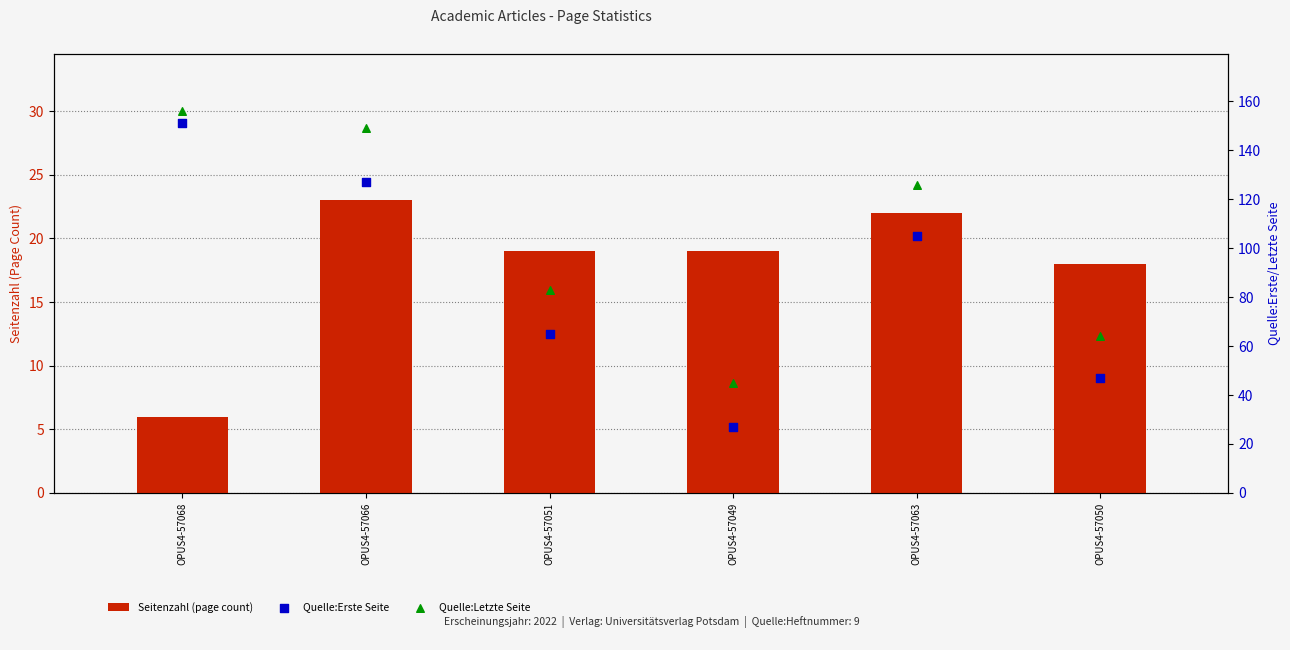

What are all the series names shown in the legend?

Seitenzahl (page count), Quelle:Erste Seite, Quelle:Letzte Seite